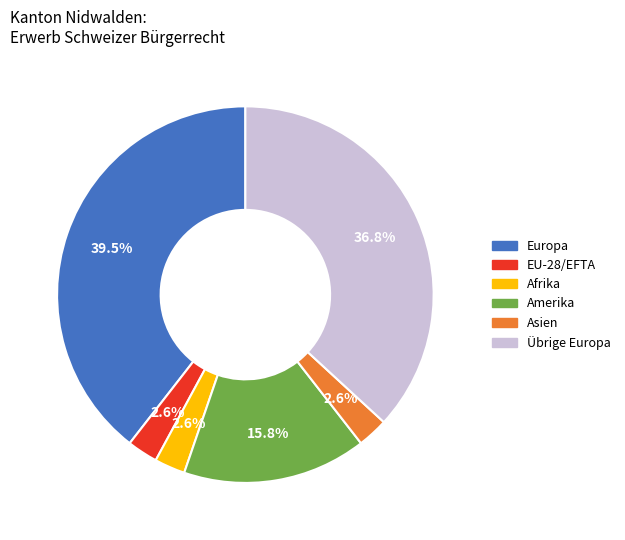

To the nearest percent, what portion does Übrige Europa represent?

37%